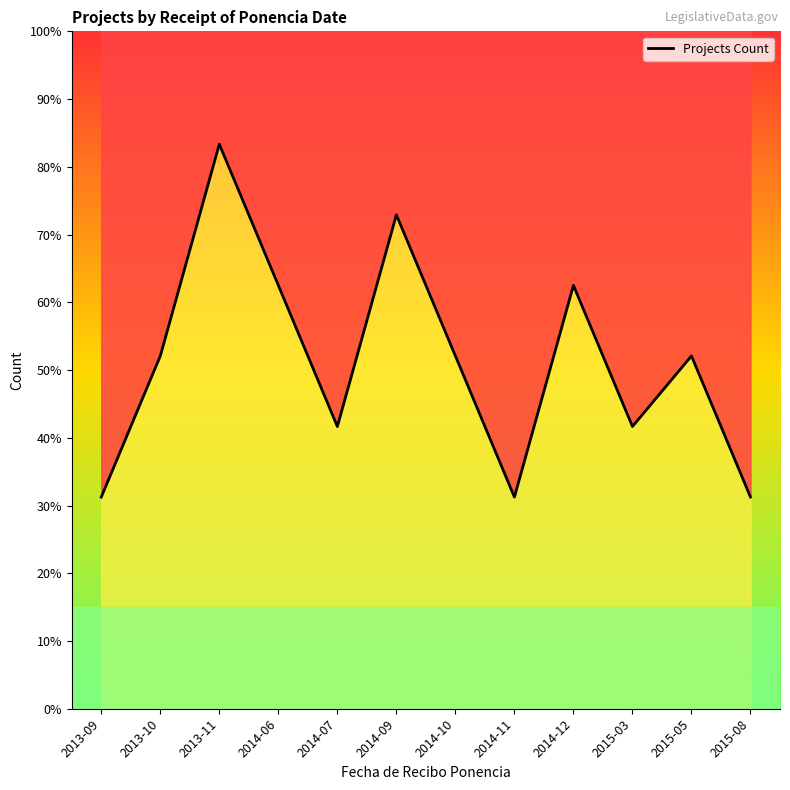

What is the label of the 5th point from the right?

2014-11